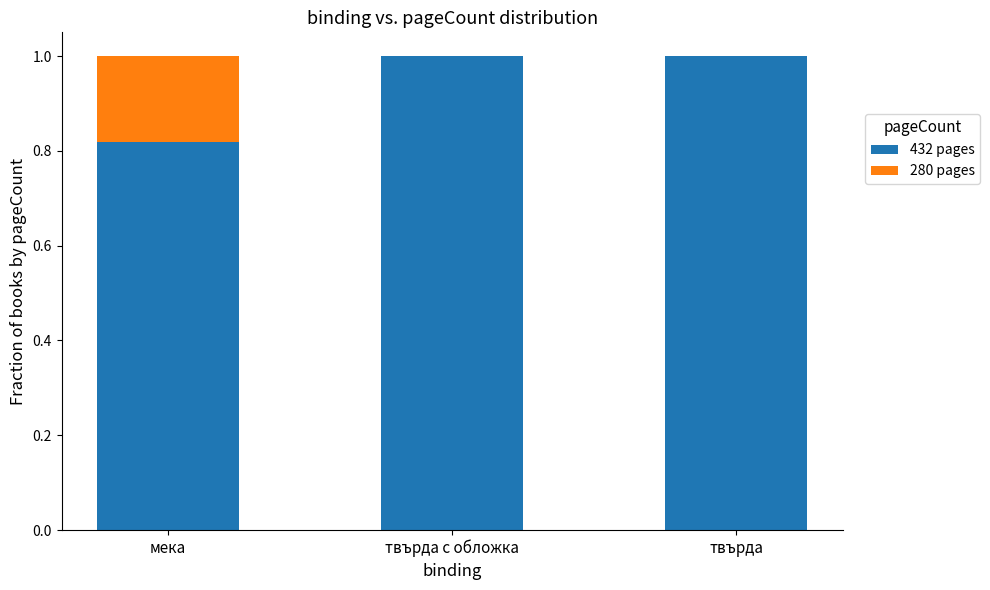

The 432 pages series shows 1.0 at твърда. True or false?

True